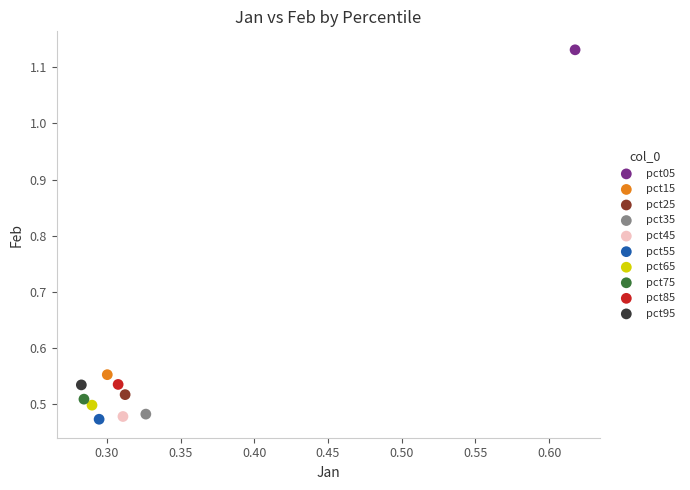

What are all the series names shown in the legend?

pct05, pct15, pct25, pct35, pct45, pct55, pct65, pct75, pct85, pct95